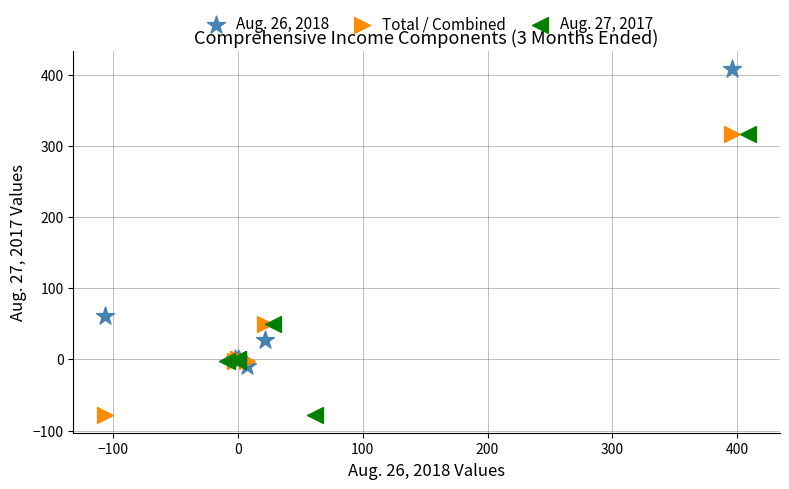

Which series reaches the maximum Y coordinate?

Aug. 26, 2018